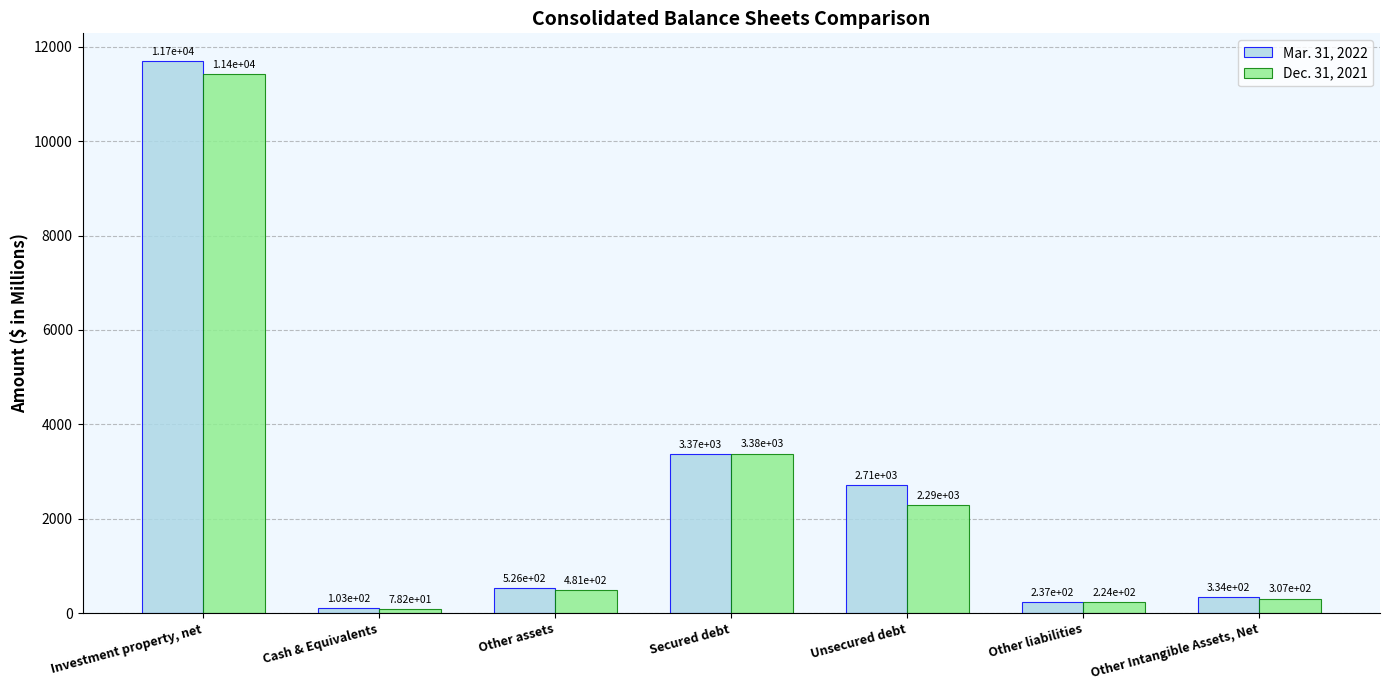

How many bars are there in total?

14